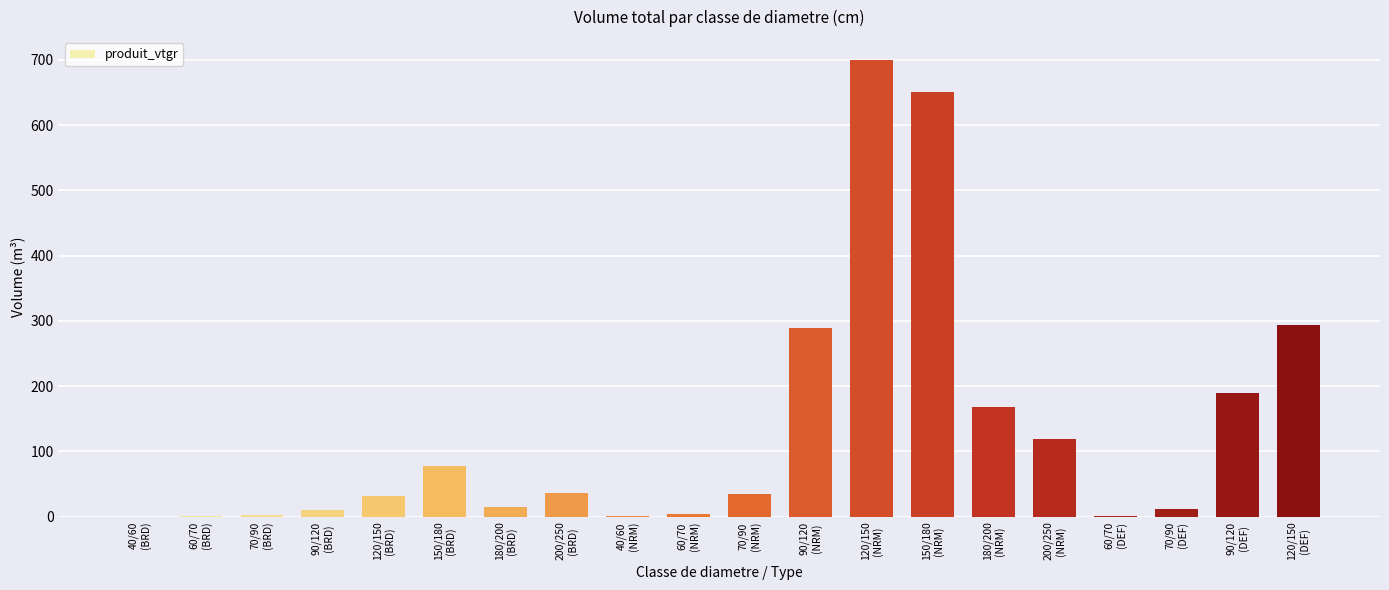

Which has a higher value, 90/120
(DEF) or 60/70
(DEF)?

90/120
(DEF)